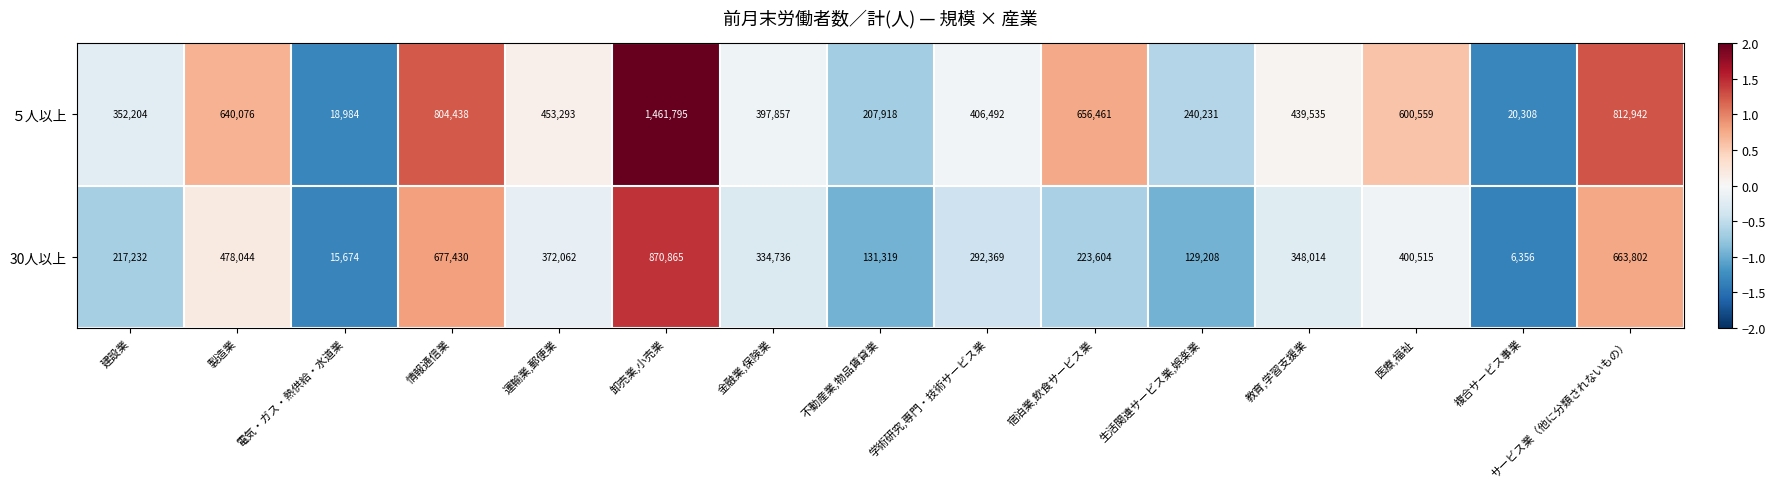

Rank the series at 卸売業,小売業 from lowest to highest value.

30人以上, ５人以上